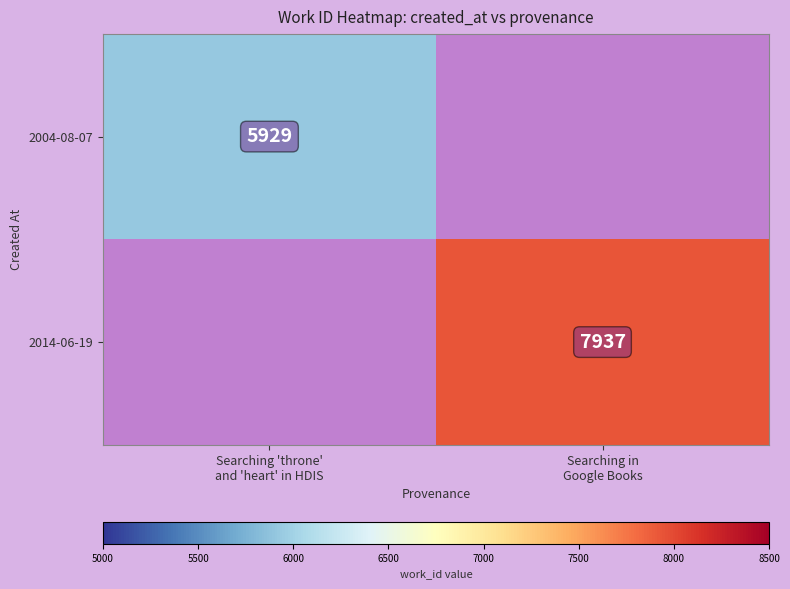

What is the minimum value for 2004-08-07?

5929.0